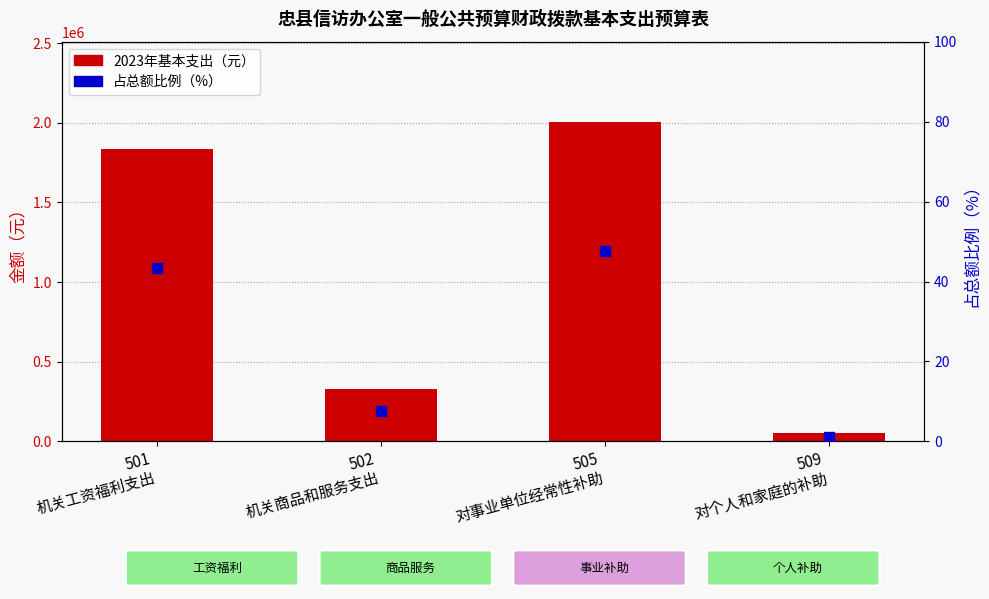

Is the value of 2023年基本支出 at 502
机关商品和服务支出 greater than the value of 占比（%） at 501
机关工资福利支出?

Yes